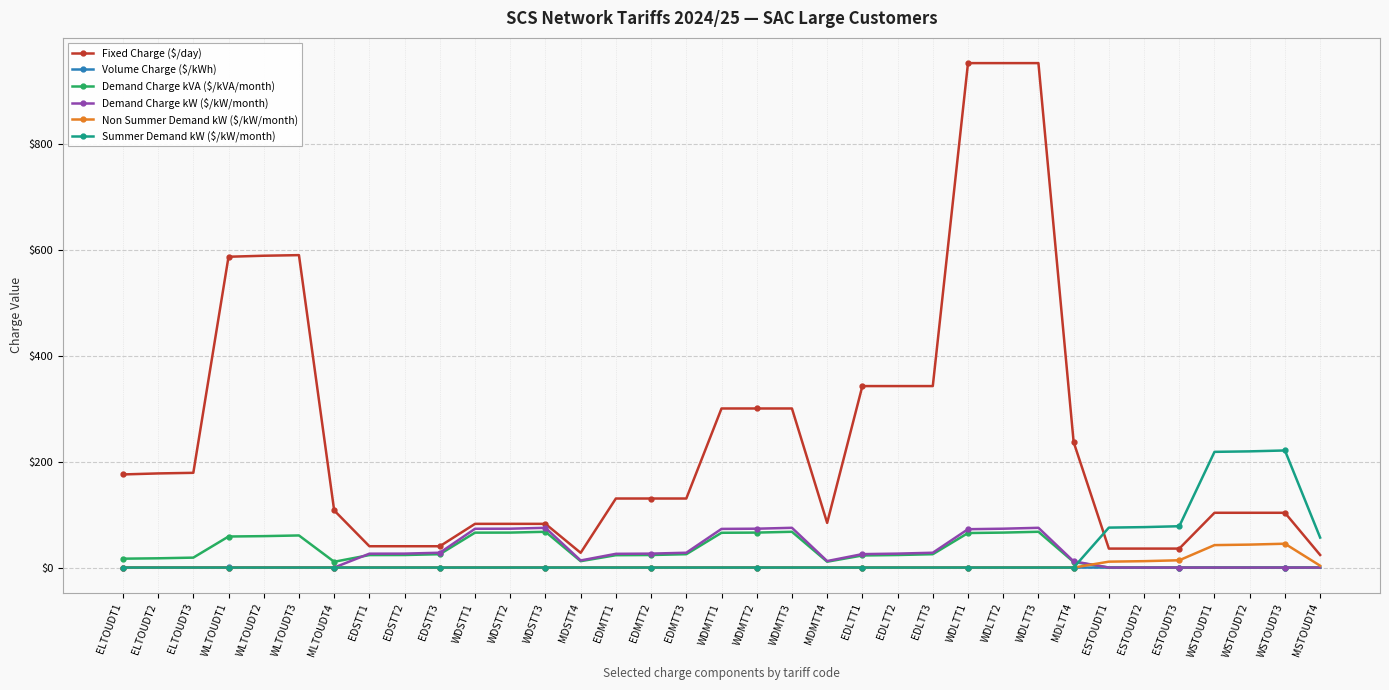

What is the maximum value shown in the chart?

952.1